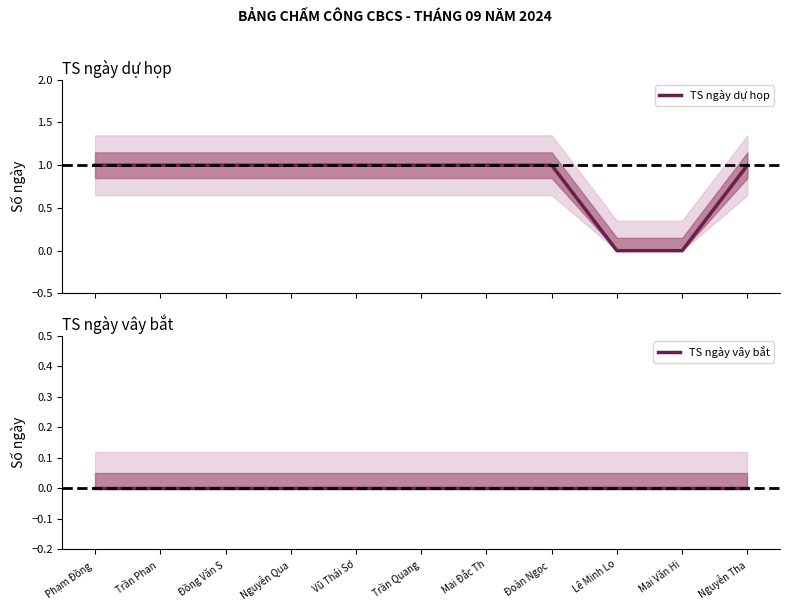

What is the value of the TS ngày dự họp point at the 5th from the left?

1